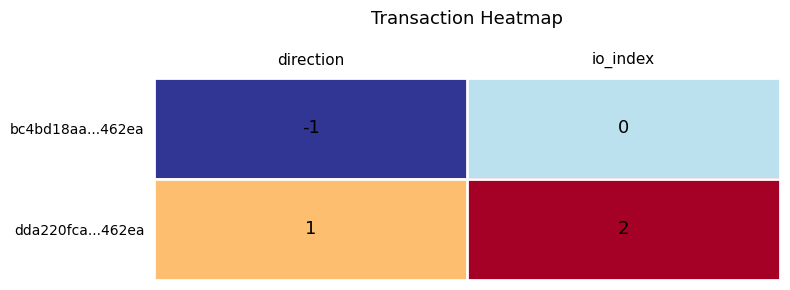

Rank the series by their average value, from lowest to highest.

bc4bd18aa...462ea, dda220fca...462ea